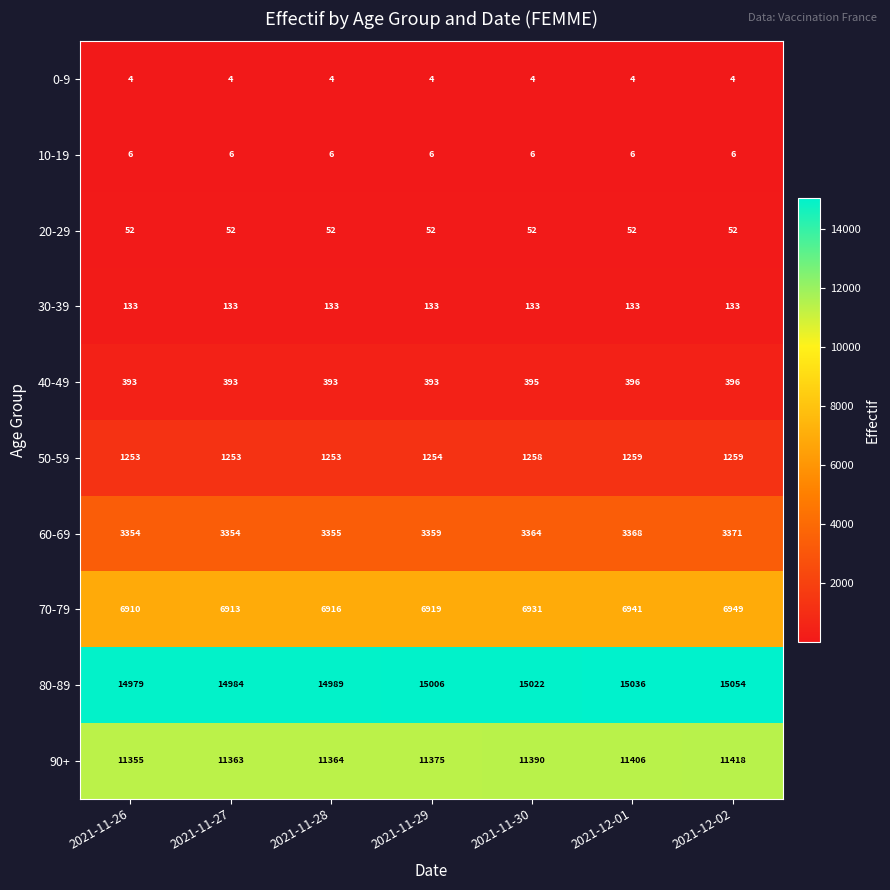

What is the approximate value of 10-19 at 2021-12-02?

6